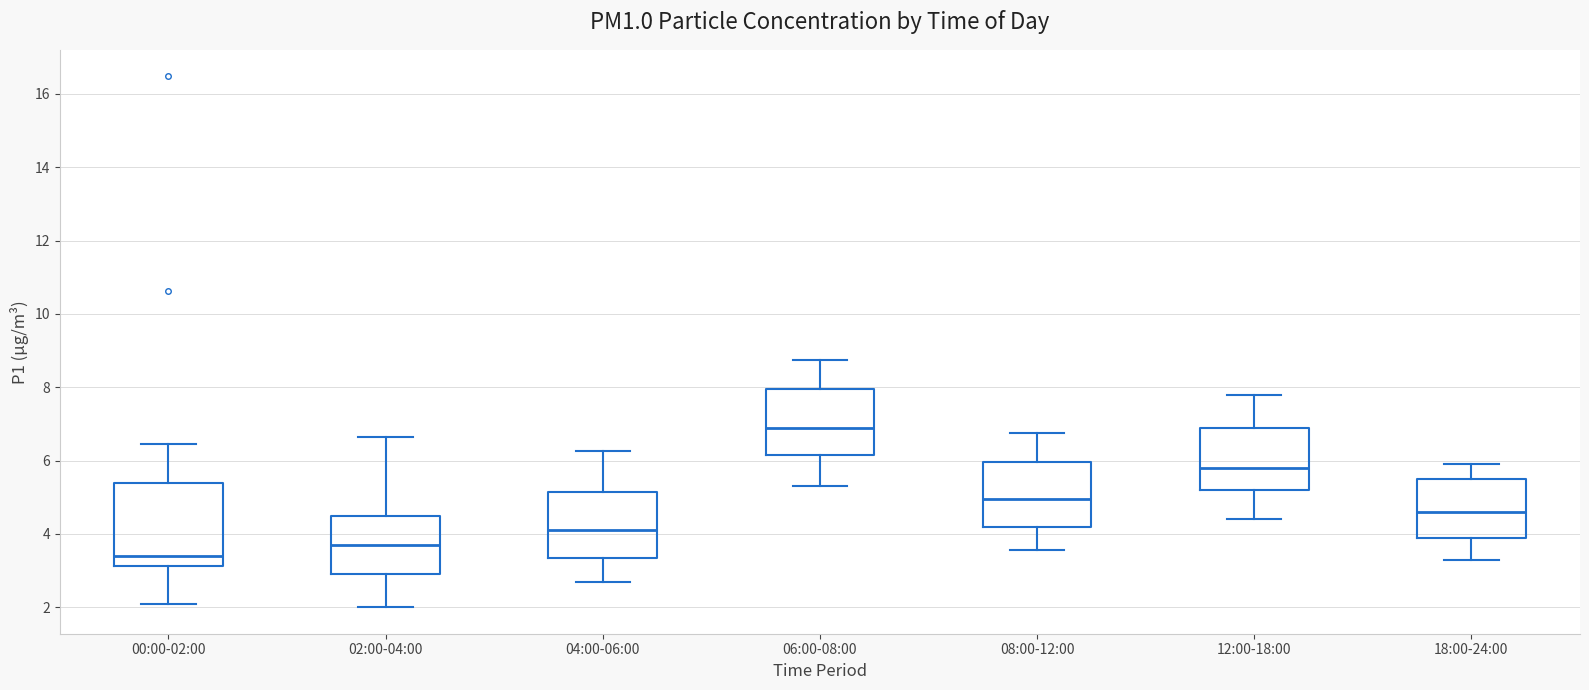

Reading left to right, transcribe this box plot: for each box, give where its median line is, the range the box spans, and where its two whiskers end, as read against the y-axis. The values are not printed on the chart, so give them approximately, as read against the axis.

00:00-02:00: median 3.4, box 3.2 to 5.4, whiskers 2.0 to 6.4
02:00-04:00: median 3.8, box 3.0 to 4.6, whiskers 2.0 to 6.6
04:00-06:00: median 4.2, box 3.4 to 5.2, whiskers 2.8 to 6.2
06:00-08:00: median 7.0, box 6.2 to 8.0, whiskers 5.4 to 8.8
08:00-12:00: median 5.0, box 4.2 to 6.0, whiskers 3.6 to 6.8
12:00-18:00: median 5.8, box 5.2 to 7.0, whiskers 4.4 to 7.8
18:00-24:00: median 4.6, box 4.0 to 5.6, whiskers 3.4 to 6.0